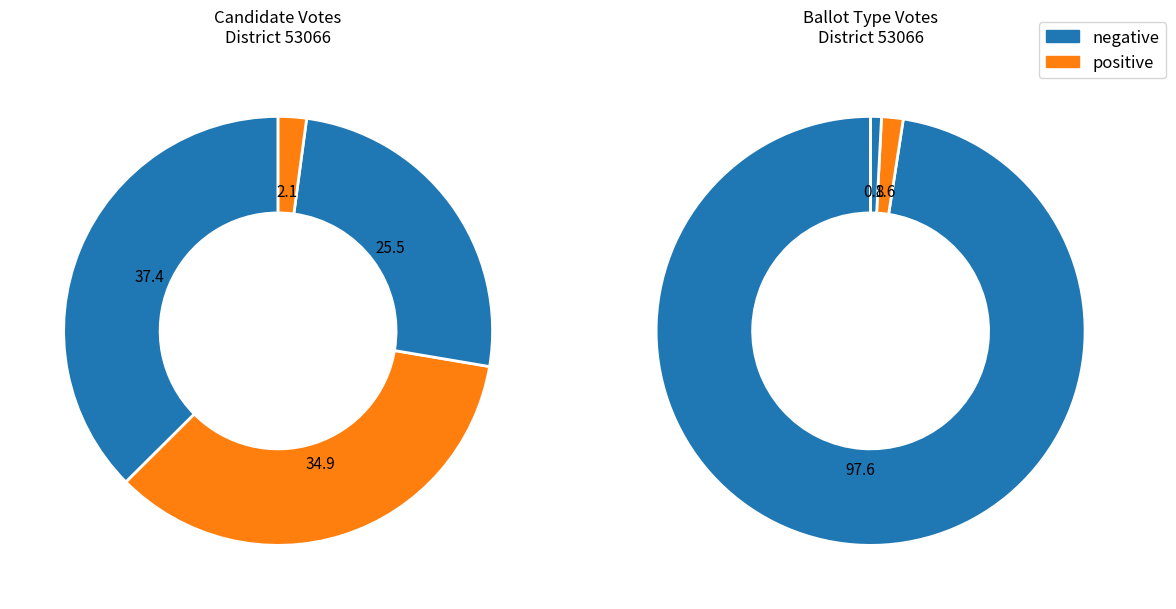

True or false: Richard Velasquez Jr. accounts for 34% of the total.

True